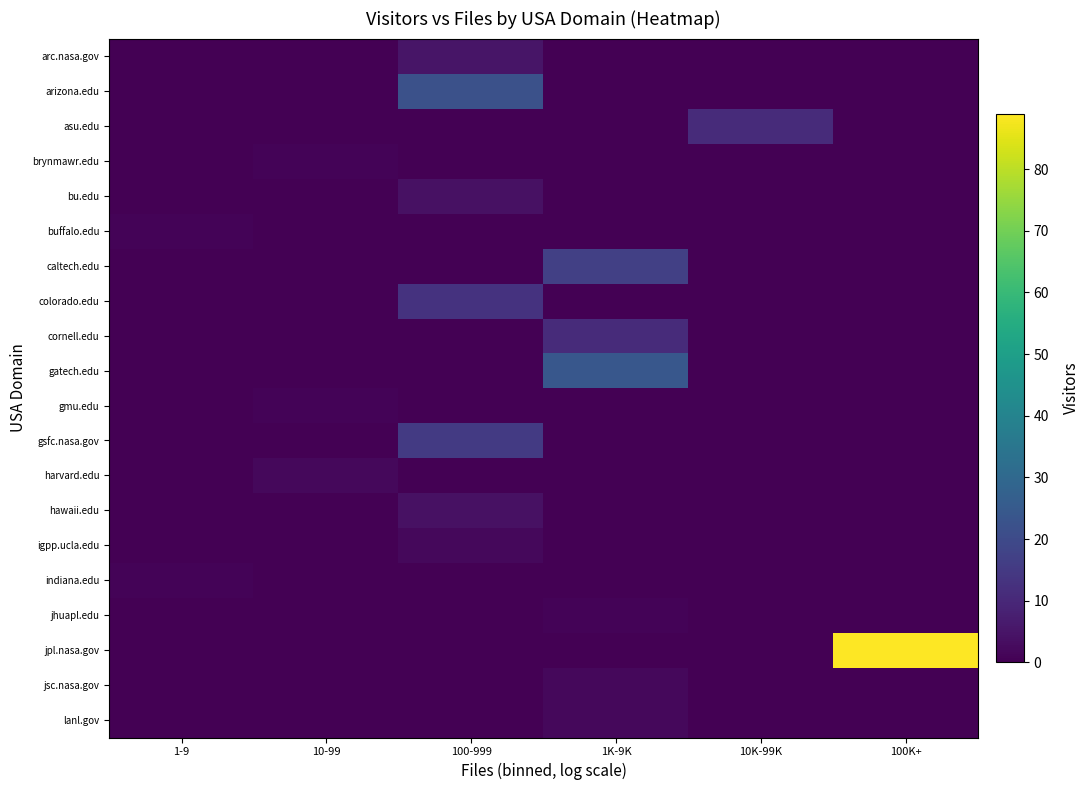

Reading left to right, list all the values displayed in this chart.

arc.nasa.gov: 1-9=0	10-99=0	100-999=5	1K-9K=0	10K-99K=0	100K+=0
arizona.edu: 1-9=0	10-99=0	100-999=22	1K-9K=0	10K-99K=0	100K+=0
asu.edu: 1-9=0	10-99=0	100-999=0	1K-9K=0	10K-99K=11	100K+=0
brynmawr.edu: 1-9=0	10-99=1	100-999=0	1K-9K=0	10K-99K=0	100K+=0
bu.edu: 1-9=0	10-99=0	100-999=4	1K-9K=0	10K-99K=0	100K+=0
buffalo.edu: 1-9=1	10-99=0	100-999=0	1K-9K=0	10K-99K=0	100K+=0
caltech.edu: 1-9=0	10-99=0	100-999=0	1K-9K=17	10K-99K=0	100K+=0
colorado.edu: 1-9=0	10-99=0	100-999=13	1K-9K=0	10K-99K=0	100K+=0
cornell.edu: 1-9=0	10-99=0	100-999=0	1K-9K=11	10K-99K=0	100K+=0
gatech.edu: 1-9=0	10-99=0	100-999=0	1K-9K=24	10K-99K=0	100K+=0
gmu.edu: 1-9=0	10-99=1	100-999=0	1K-9K=0	10K-99K=0	100K+=0
gsfc.nasa.gov: 1-9=0	10-99=0	100-999=15	1K-9K=0	10K-99K=0	100K+=0
harvard.edu: 1-9=0	10-99=2	100-999=0	1K-9K=0	10K-99K=0	100K+=0
hawaii.edu: 1-9=0	10-99=0	100-999=4	1K-9K=0	10K-99K=0	100K+=0
igpp.ucla.edu: 1-9=0	10-99=0	100-999=2	1K-9K=0	10K-99K=0	100K+=0
indiana.edu: 1-9=1	10-99=0	100-999=0	1K-9K=0	10K-99K=0	100K+=0
jhuapl.edu: 1-9=0	10-99=0	100-999=0	1K-9K=1	10K-99K=0	100K+=0
jpl.nasa.gov: 1-9=0	10-99=0	100-999=0	1K-9K=0	10K-99K=0	100K+=89
jsc.nasa.gov: 1-9=0	10-99=0	100-999=0	1K-9K=2	10K-99K=0	100K+=0
lanl.gov: 1-9=0	10-99=0	100-999=0	1K-9K=2	10K-99K=0	100K+=0